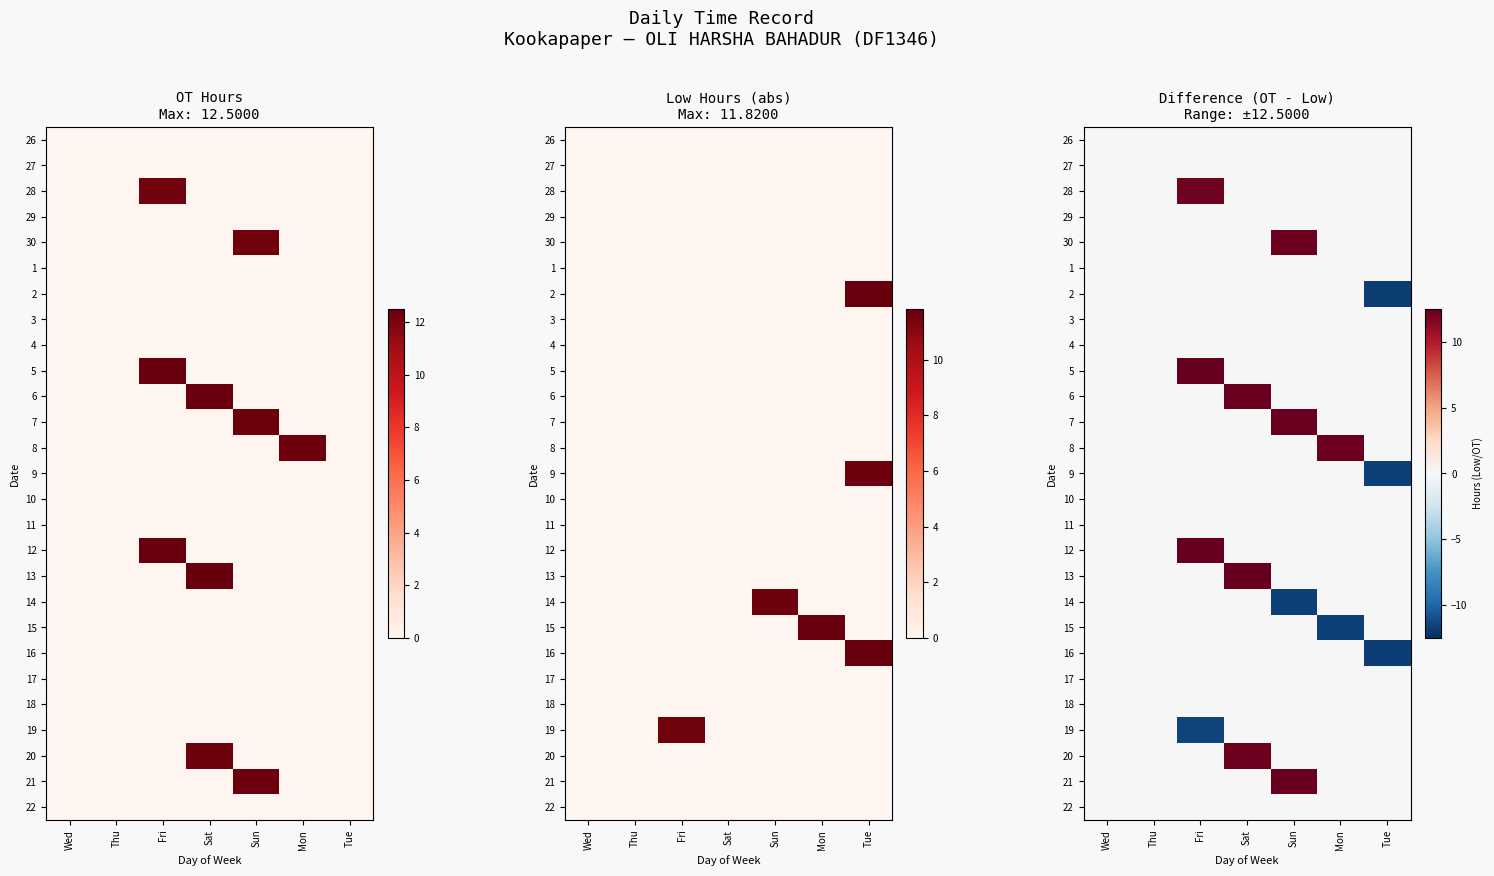

List the labels in order of 10 value, largest first.

Wed, Thu, Fri, Sat, Sun, Mon, Tue